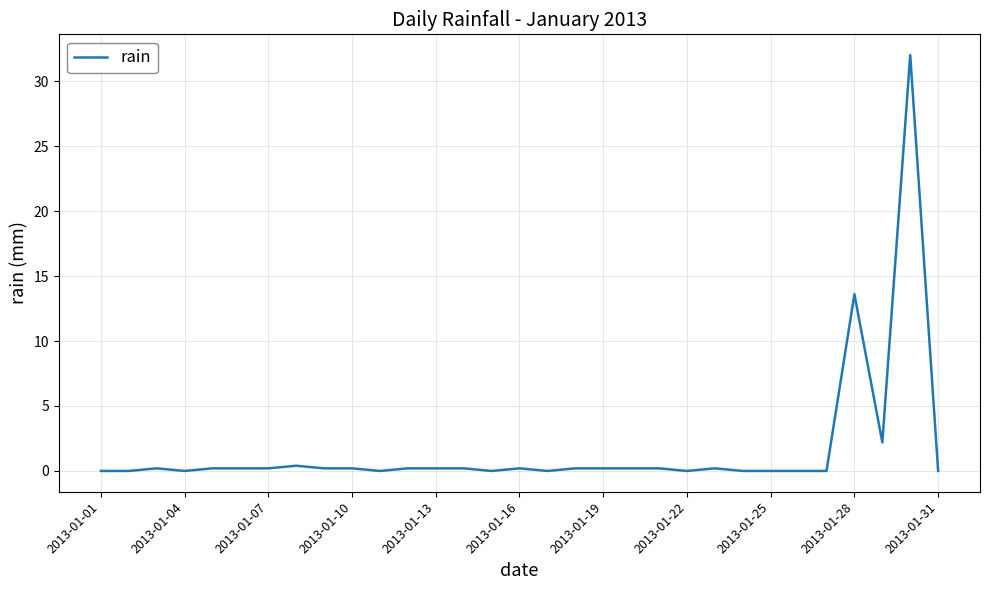

What is the greatest value displayed?

32.0